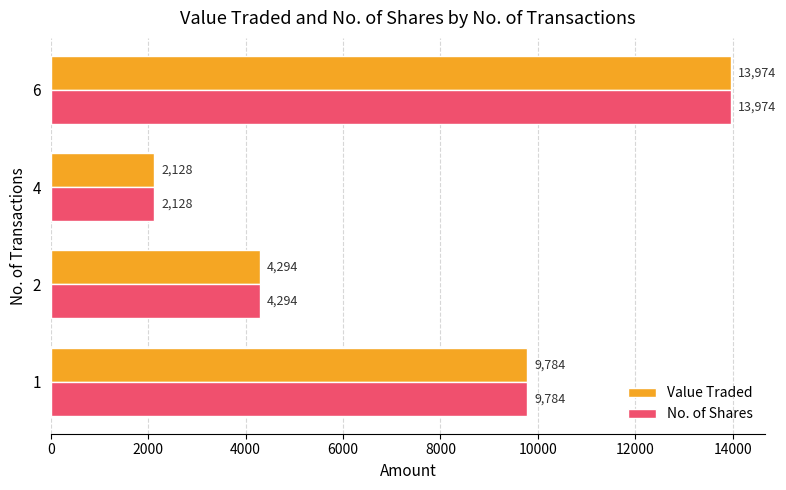

What is the maximum value shown in the chart?

13974